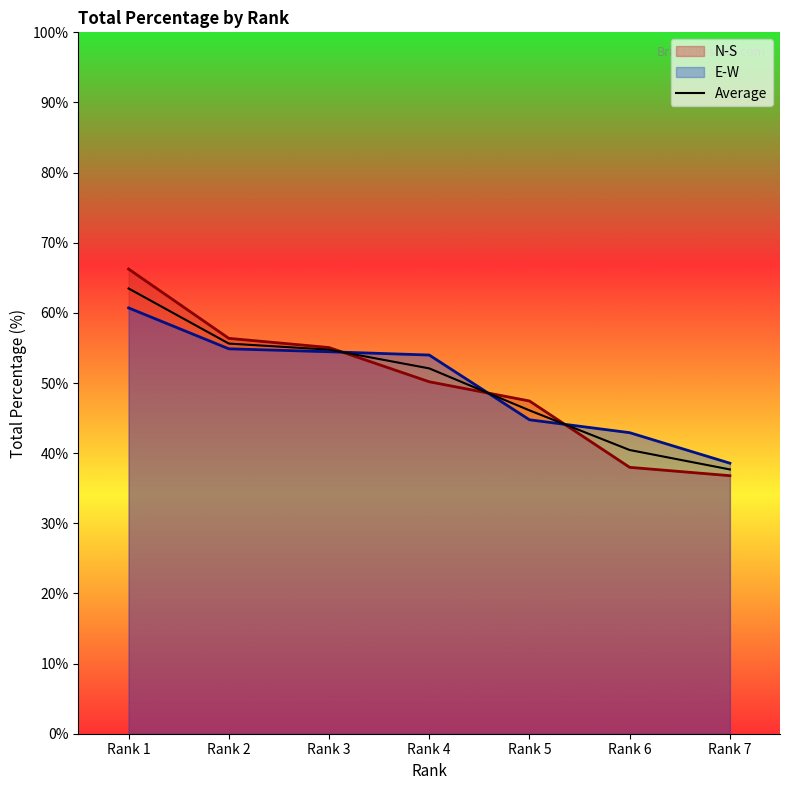

Reading left to right, extract all data points from this chart.

63.5	55.6	54.8	52.1	46.1	40.5	37.7